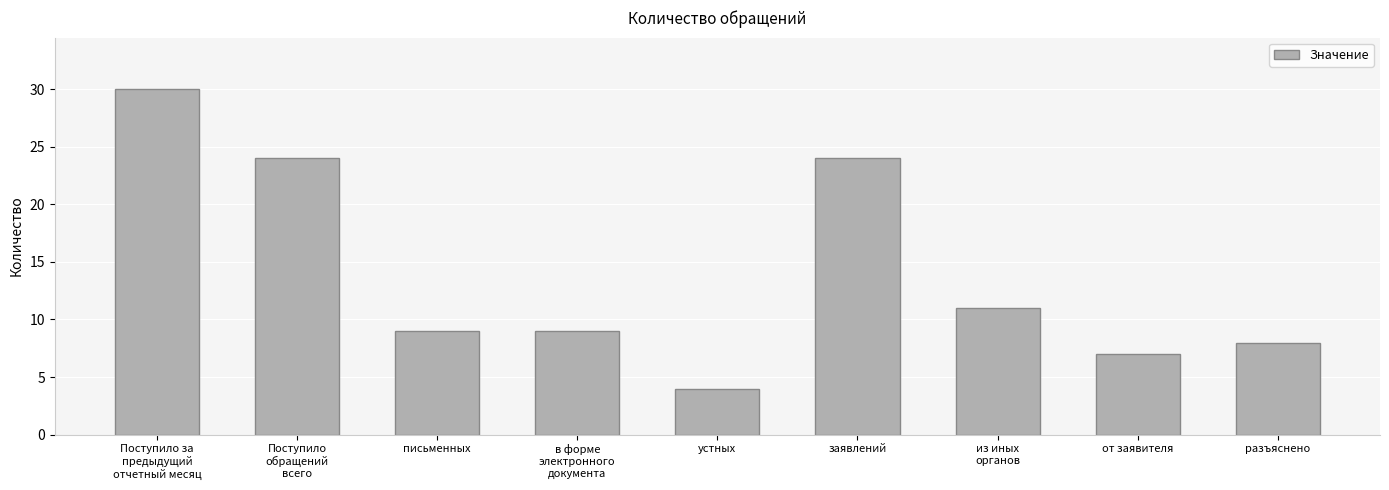

Does the chart contain any negative values?

No